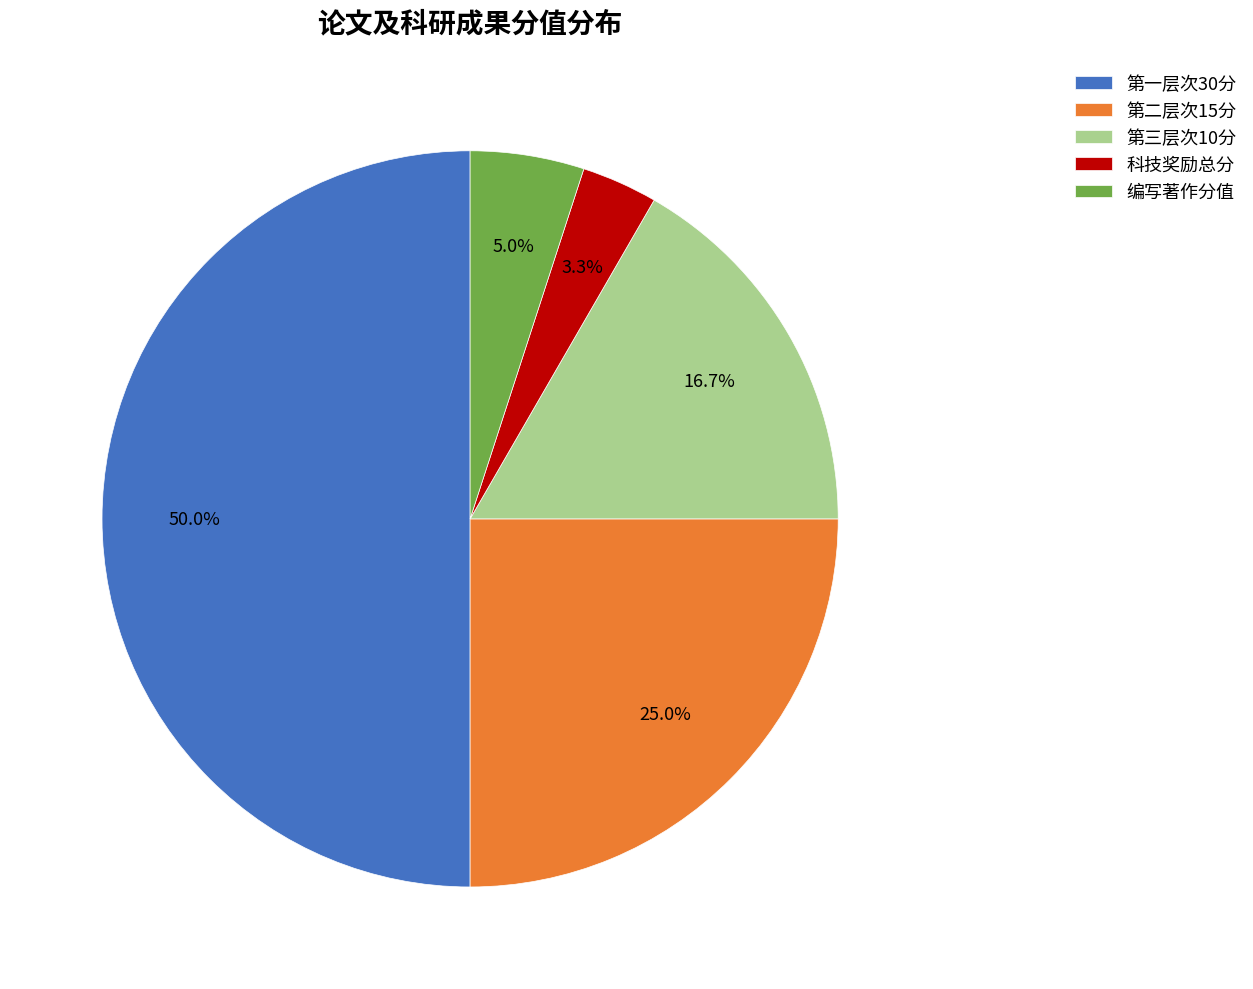

To the nearest percent, what portion does 科技奖励总分 represent?

3%